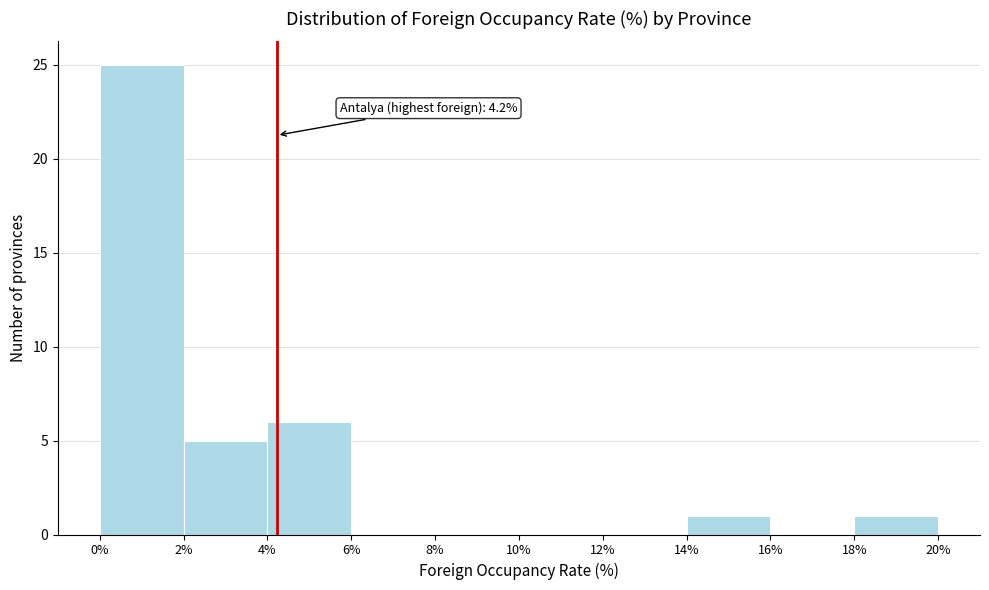

Over which range of the x-axis is the bar tallest?

0% to 2%